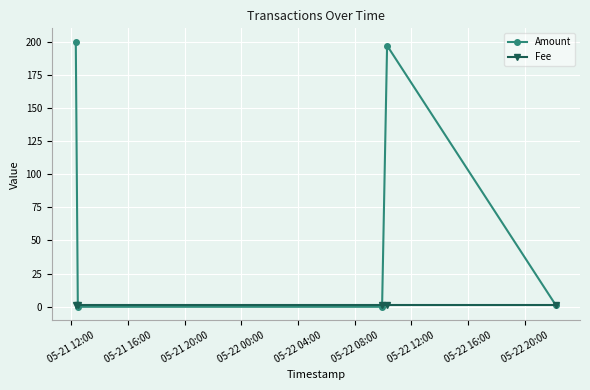

Rank the series by their average value, from lowest to highest.

Fee, Amount